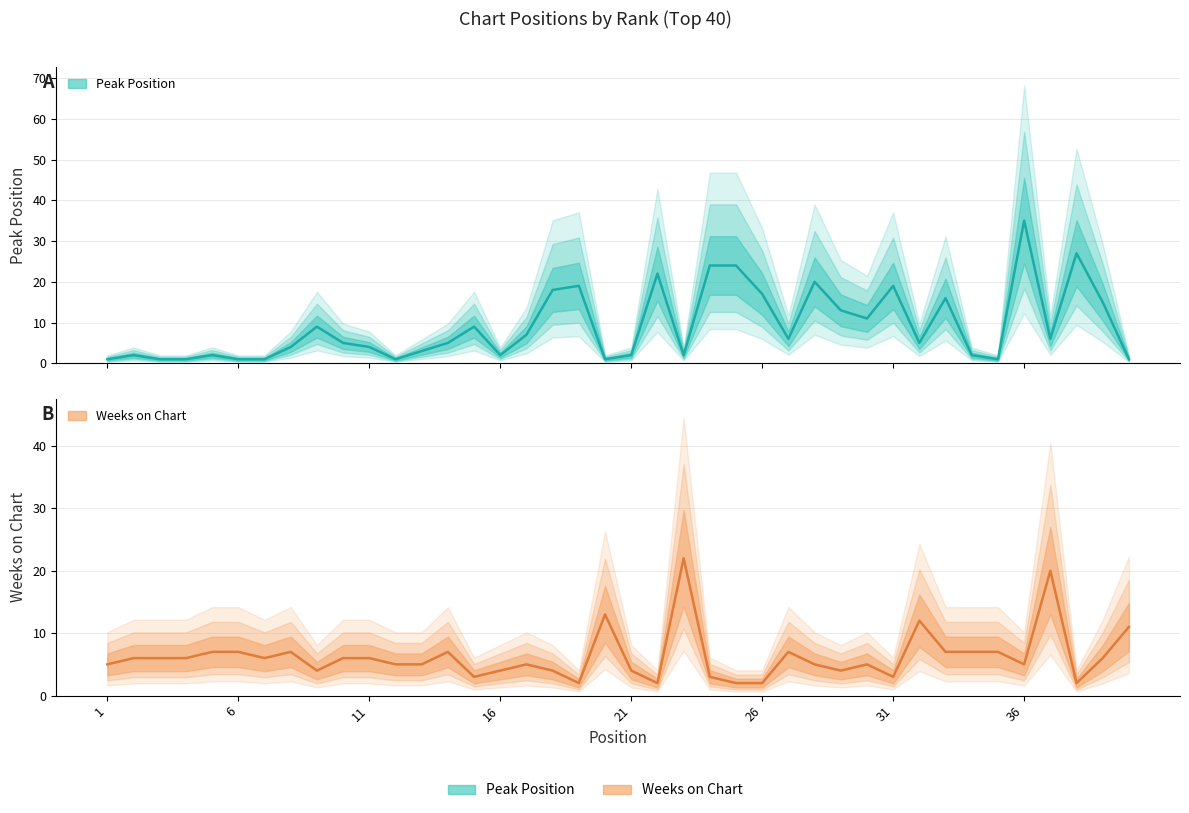

How many times do Weeks on Chart and Peak Position cross each other?

18